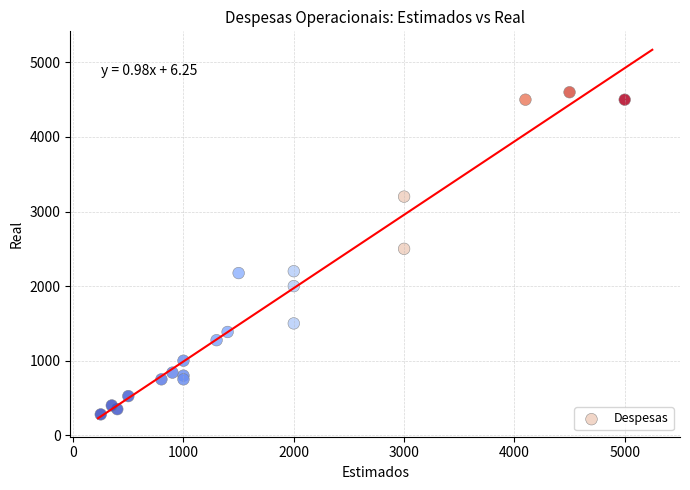

What Y value in the scatter plot is closest to 2440?

2500